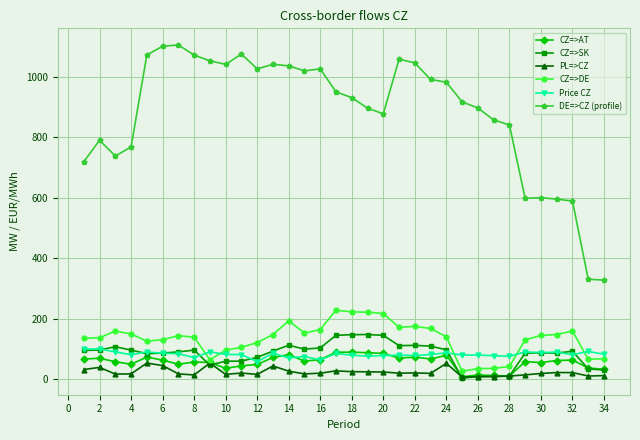

Which series has the largest total across all categories?

DE=>CZ (profile)